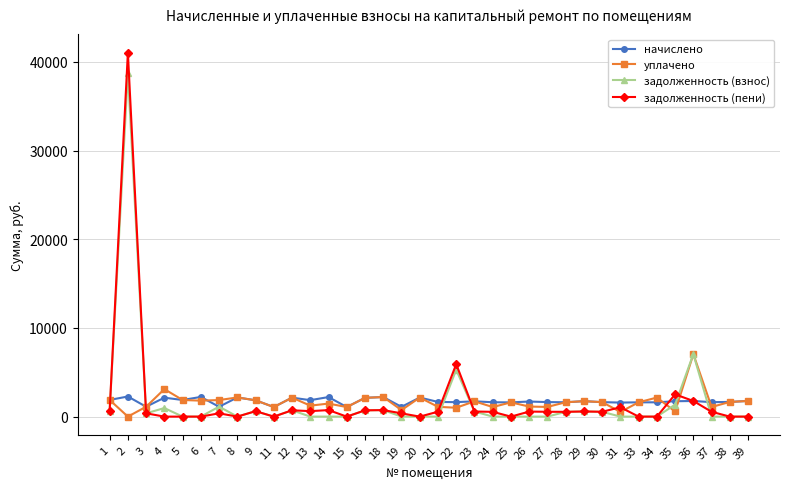

Is the value of задолженность (пени) at 13 greater than the value of начислено at 26?

No